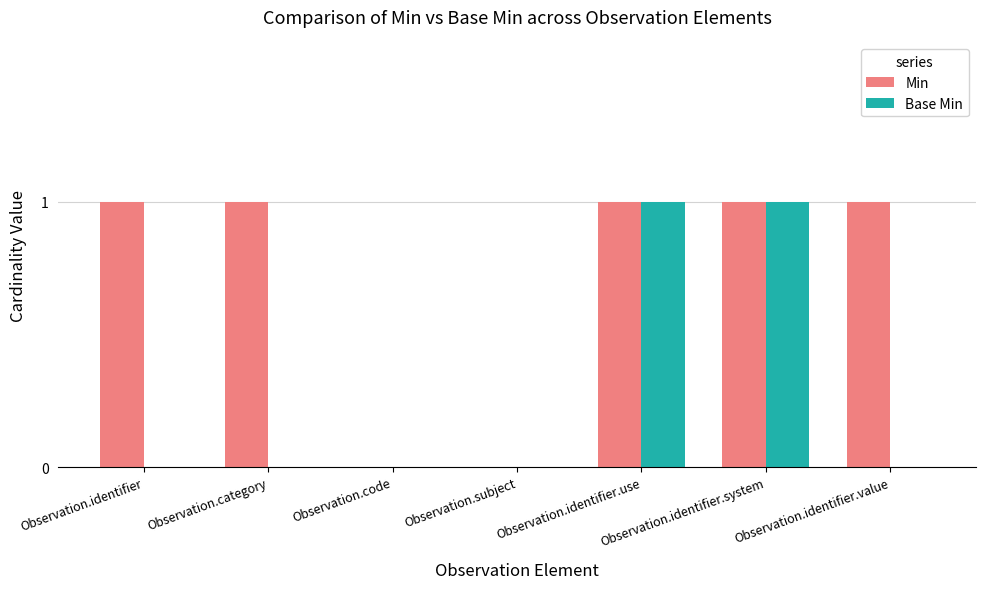

Between Observation.identifier.use and Observation.identifier.value, which series saw the biggest shift?

Base Min